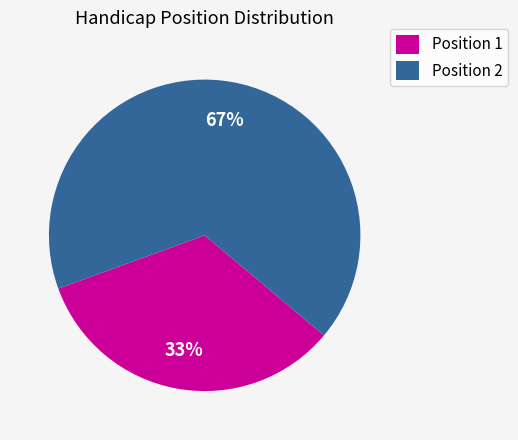

Which slice is the largest?

Position 2